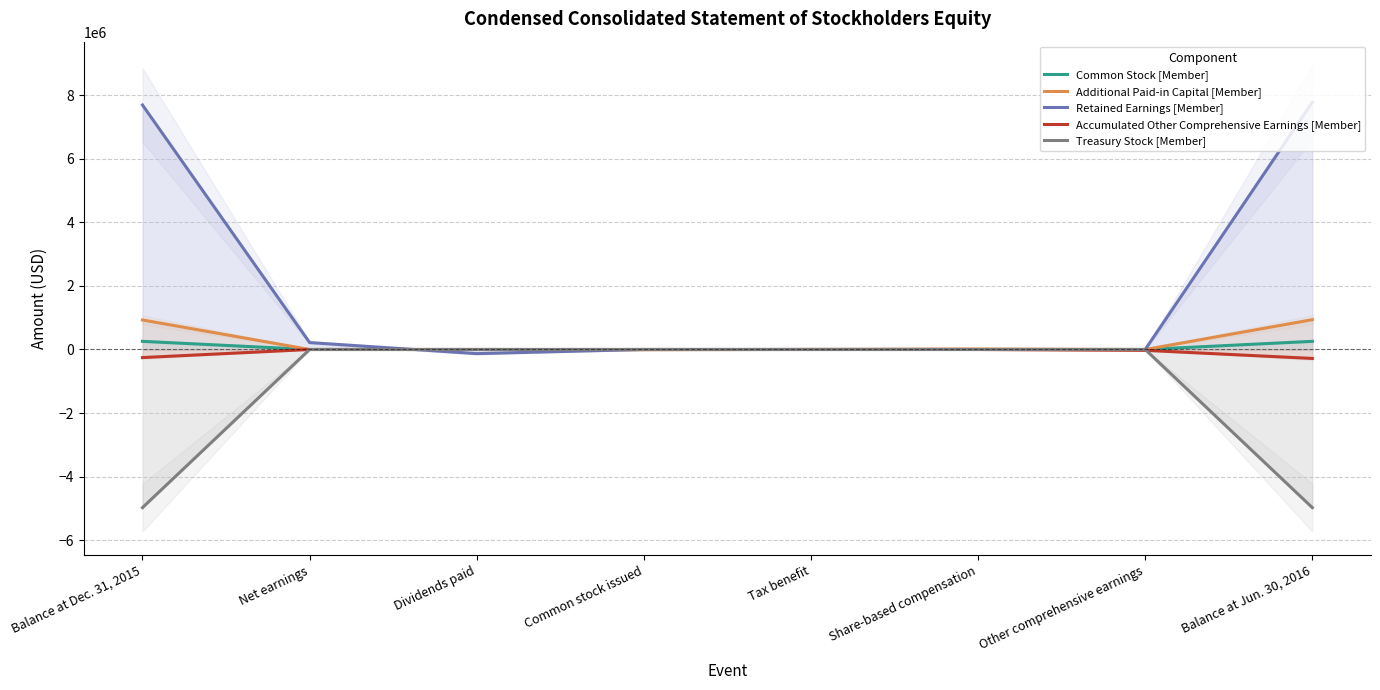

What is the value of the Additional Paid-in Capital [Member] point at the 6th from the left?

14360